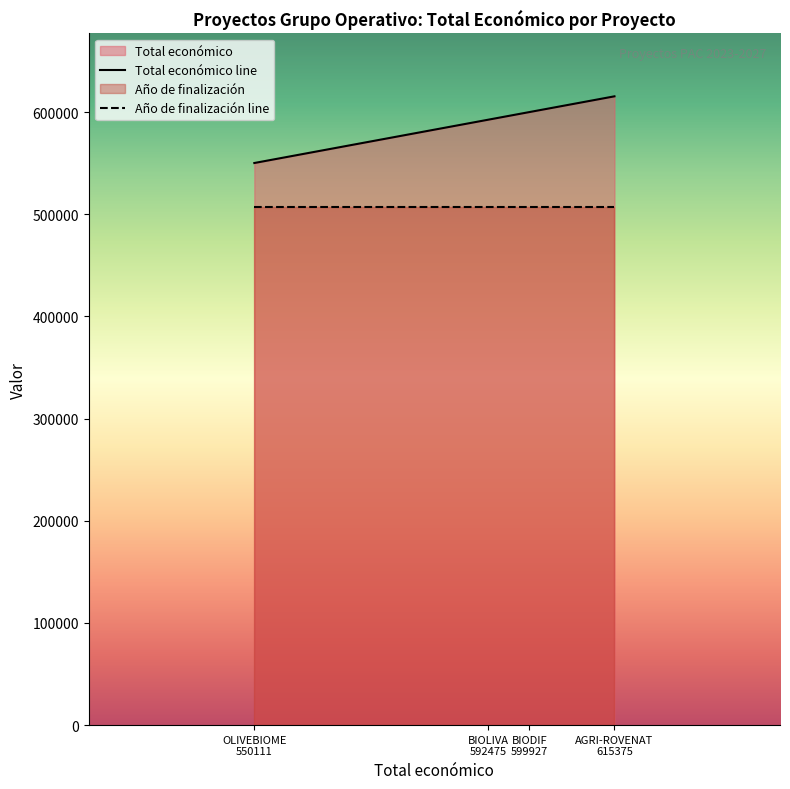

Rank the series by their maximum value, from highest to lowest.

Total económico line, Año de finalización line